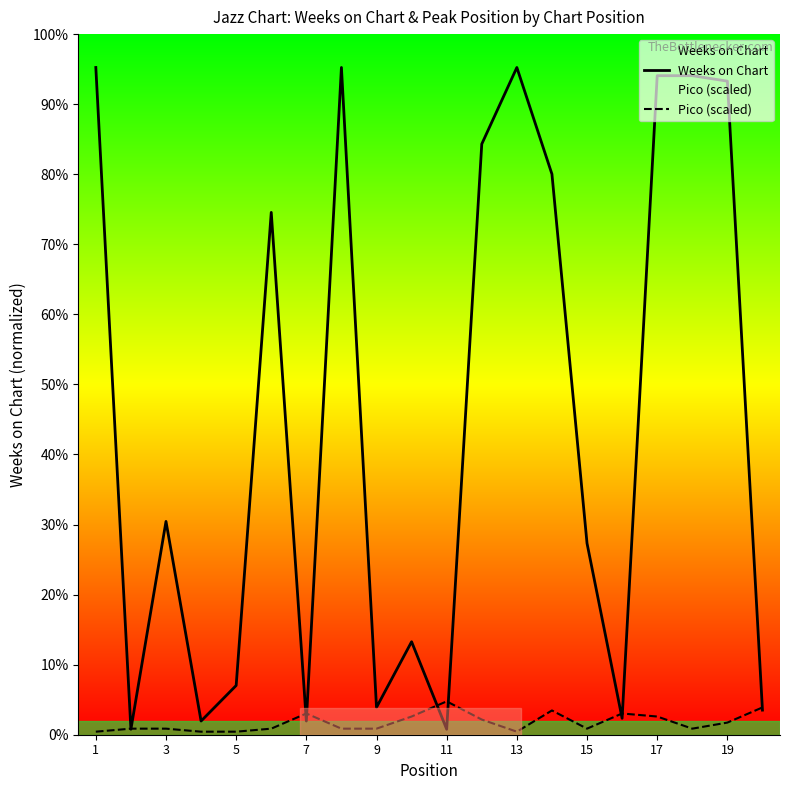

Is this an area chart (filled region under the line)?

No